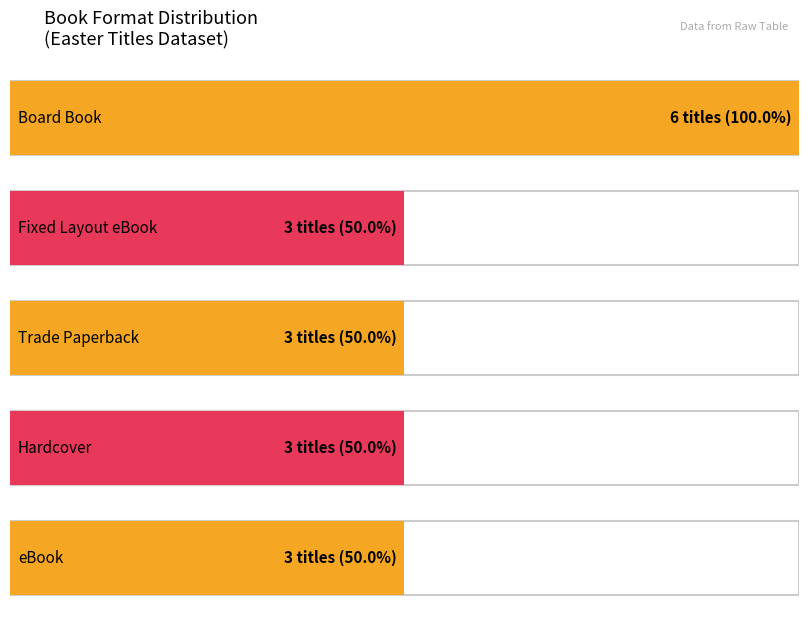

What is the highest value of the Count of Keys series?

6